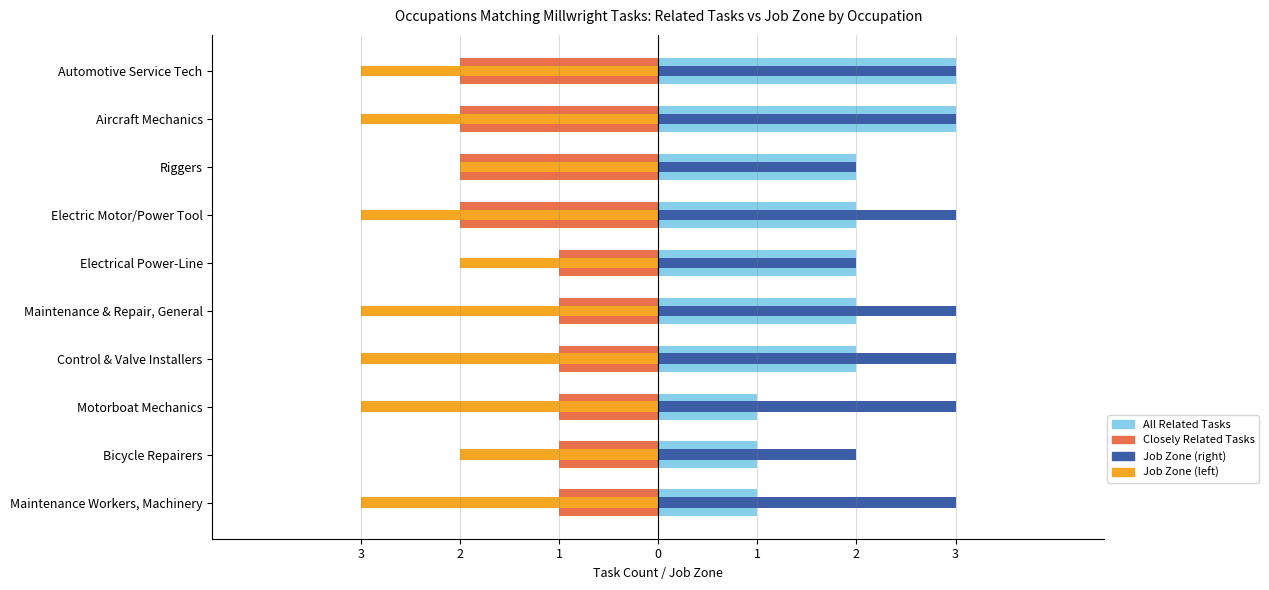

How many series are shown in this chart?

4